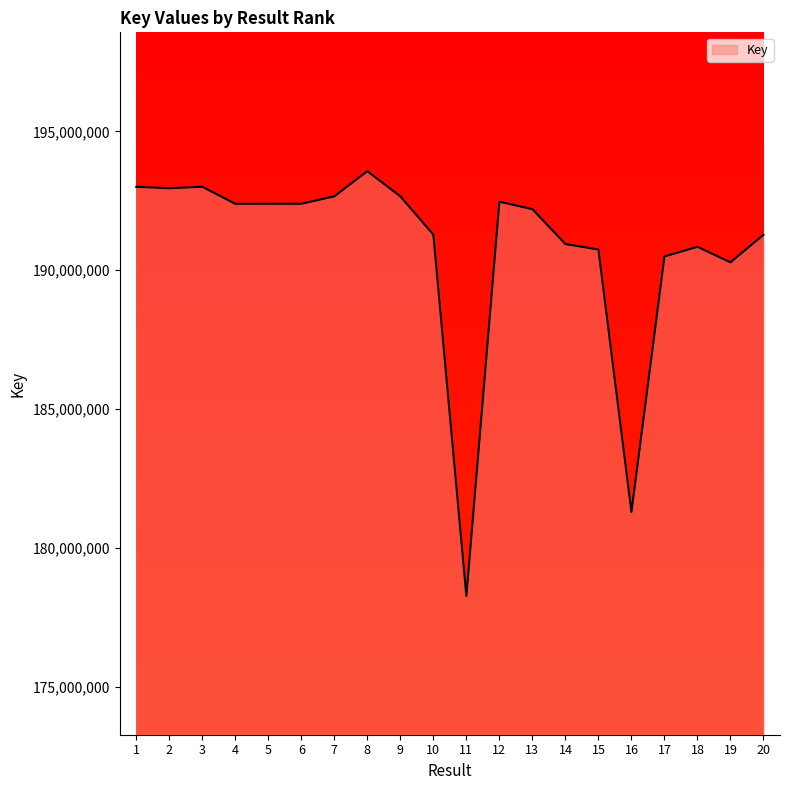

Read the value at 15, to the nearest 10.

190744450